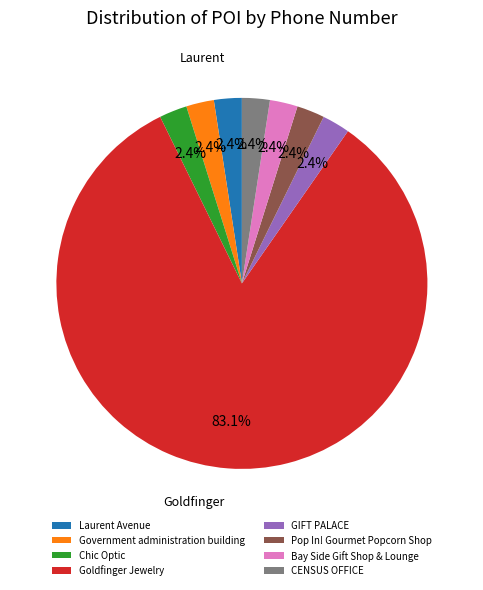

What is the change in value from Goldfinger Jewelry to CENSUS OFFICE?

-573375453539